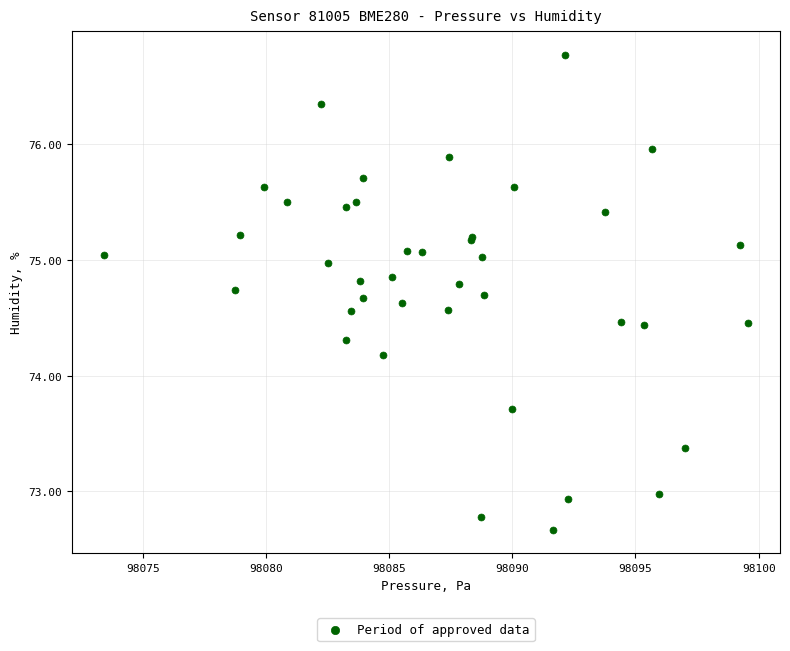

What Y value in the scatter plot is closest to 74?

74.2